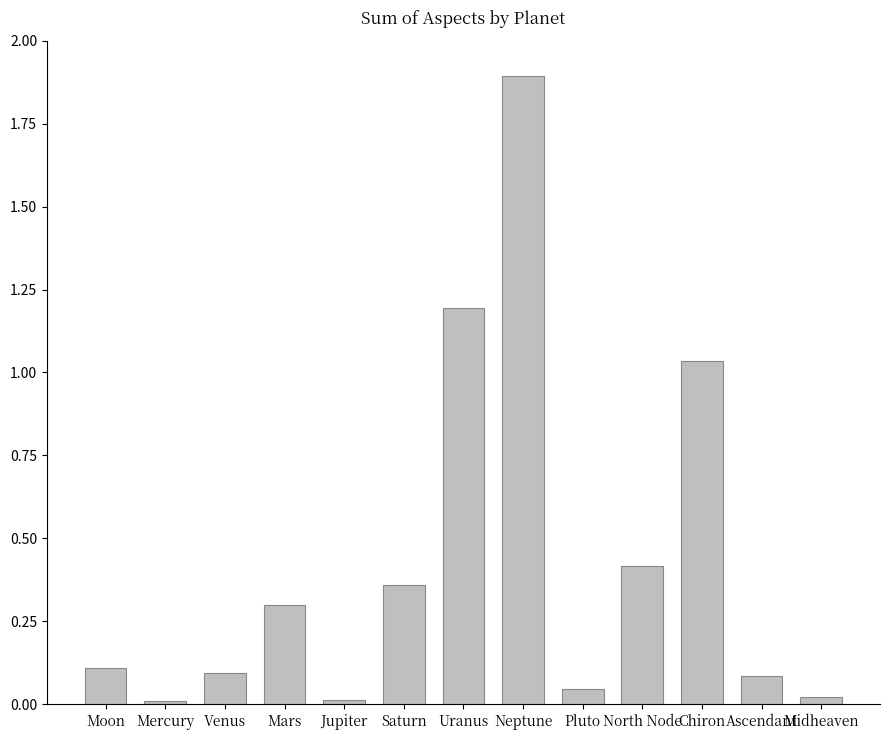

What is the difference between the maximum and minimum values?

1.9